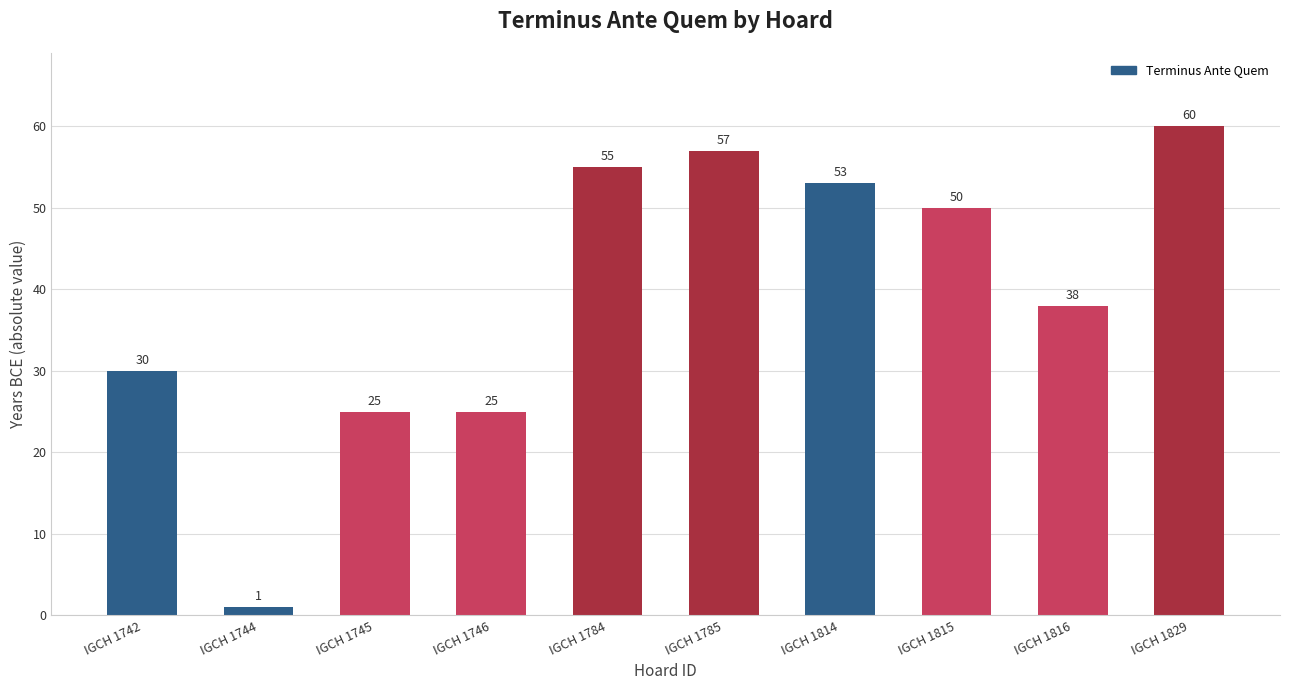

What is the value of the 7th bar from the left?

53